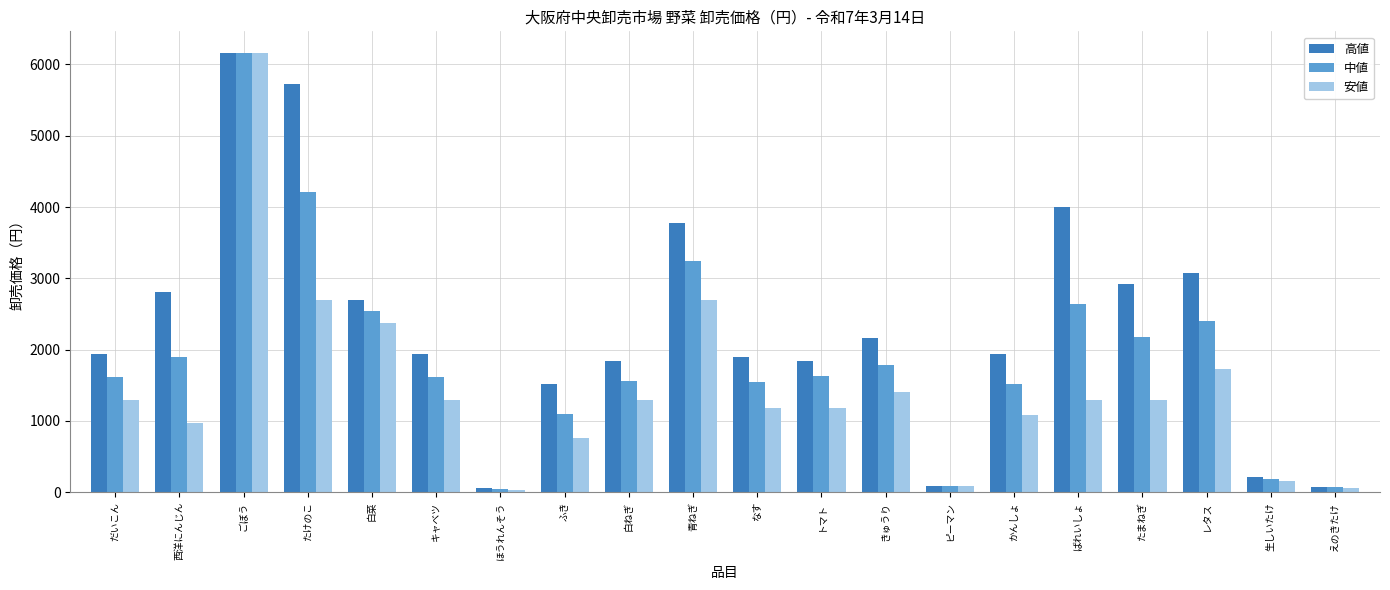

Rank the series by their average value, from highest to lowest.

高値, 中値, 安値